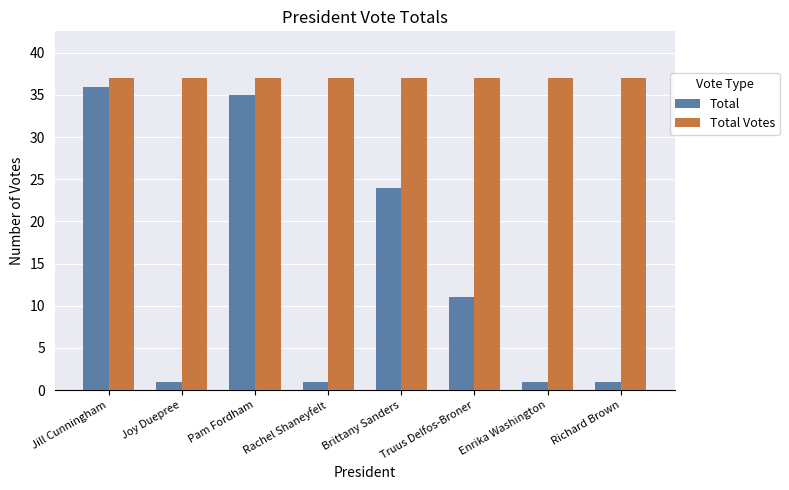

Reading left to right, what are all the values shown in this chart?

Total: Jill Cunningham=36	Joy Duepree=1	Pam Fordham=35	Rachel Shaneyfelt=1	Brittany Sanders=24	Truus Delfos-Broner=11	Enrika Washington=1	Richard Brown=1
Total Votes: Jill Cunningham=37	Joy Duepree=37	Pam Fordham=37	Rachel Shaneyfelt=37	Brittany Sanders=37	Truus Delfos-Broner=37	Enrika Washington=37	Richard Brown=37